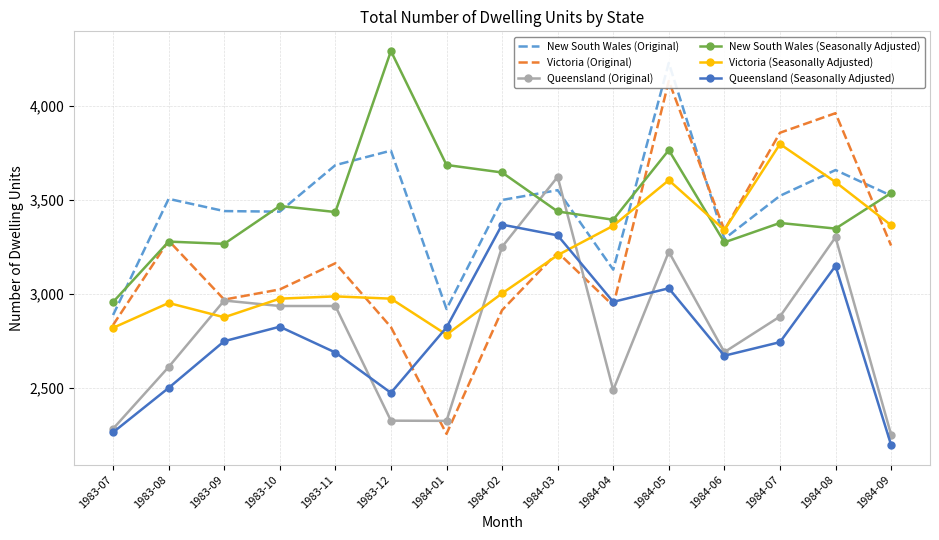

Which series has the largest range (max minus min)?

Victoria (Original)